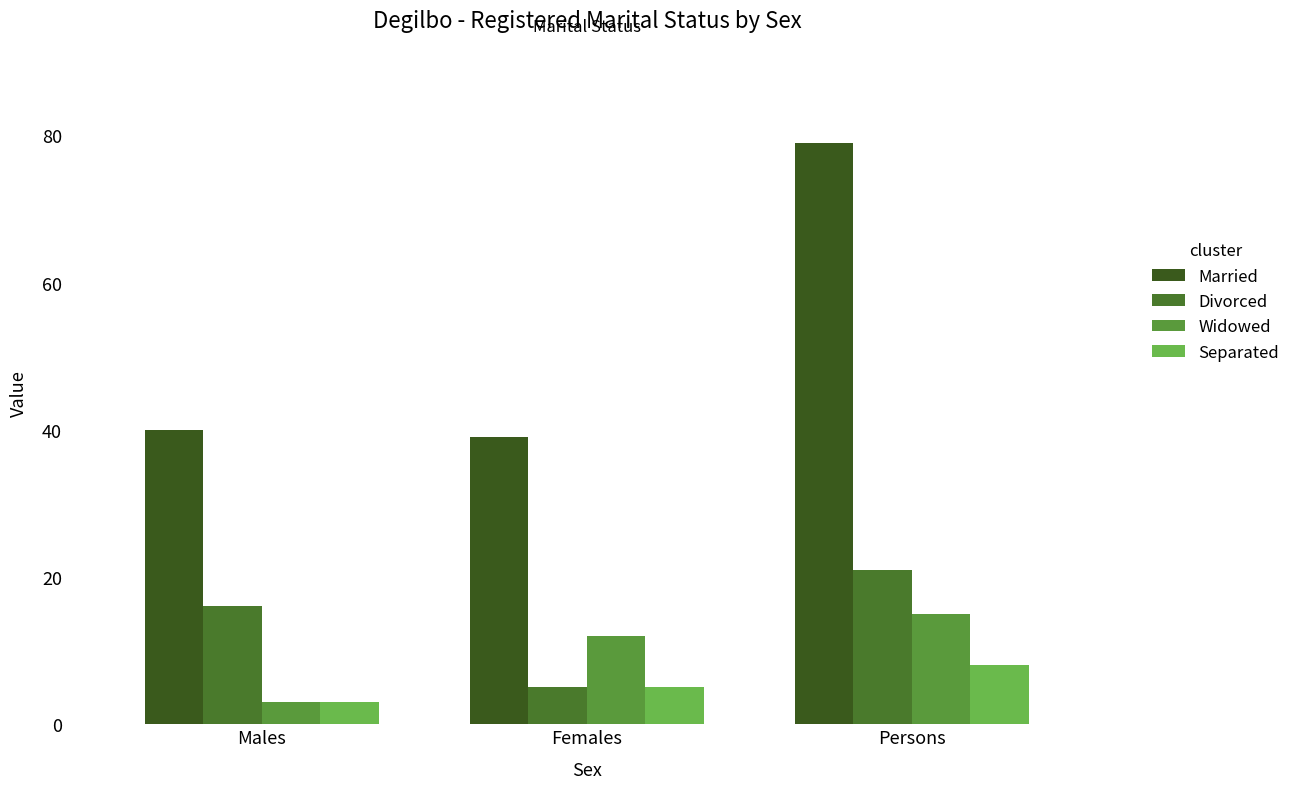

Which category has the highest value in the Separated series?

Persons